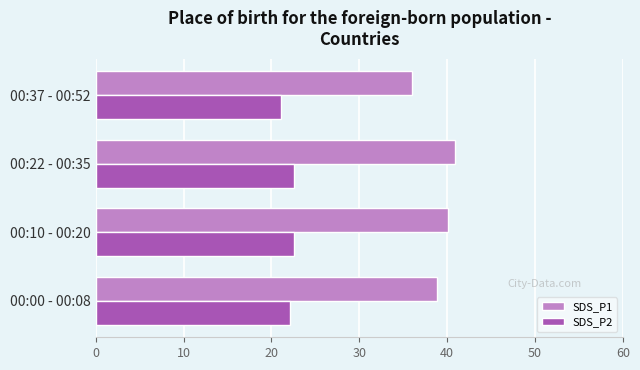

What is the greatest value displayed?

40.9